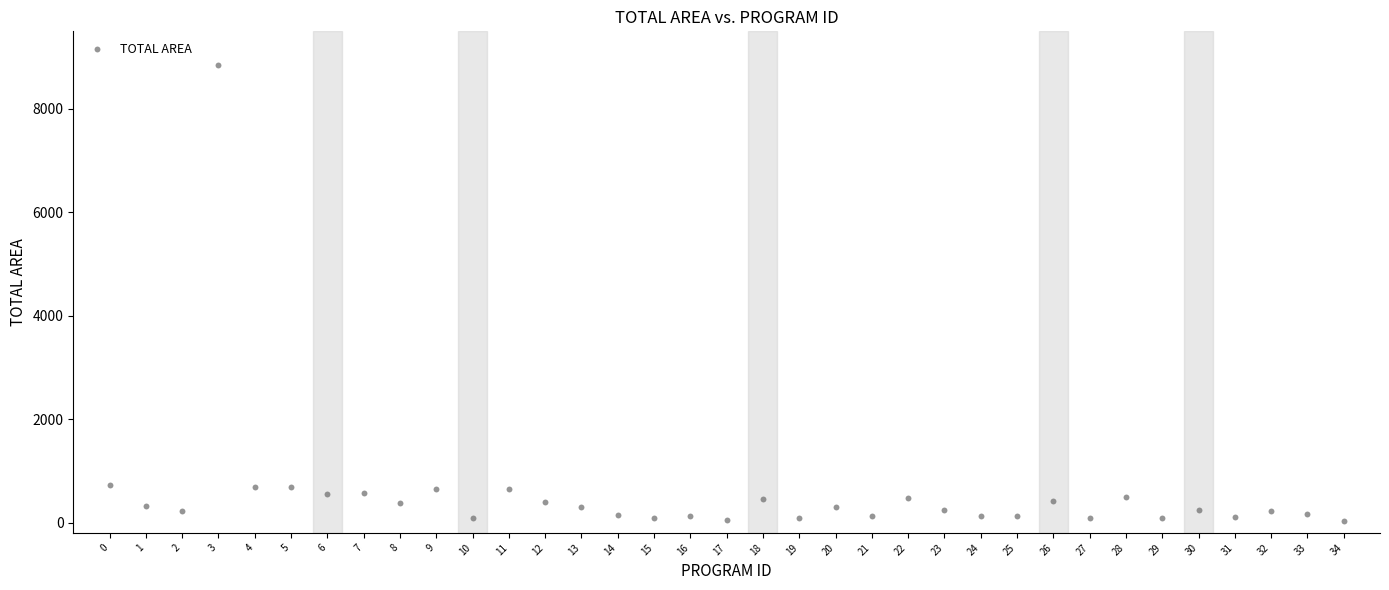

What is the range of Y values (max minus min)?

8820